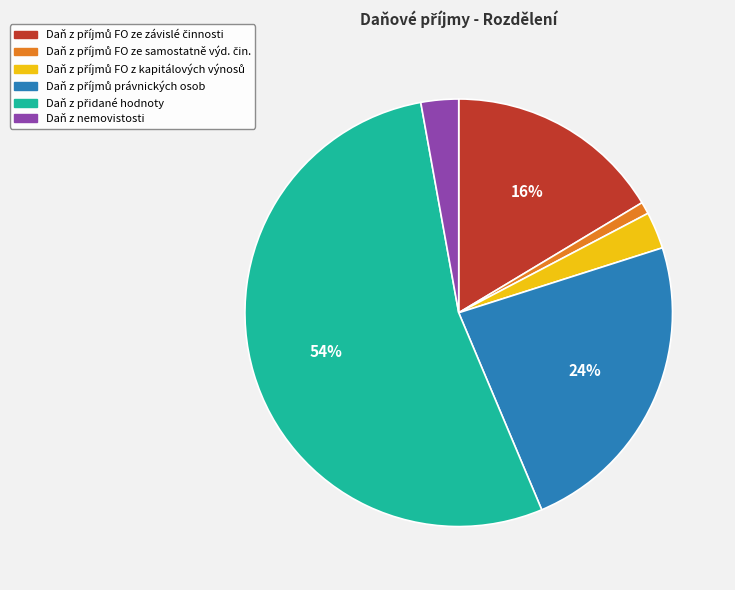

The Daň z nemovistosti slice represents 3% of the pie. True or false?

True